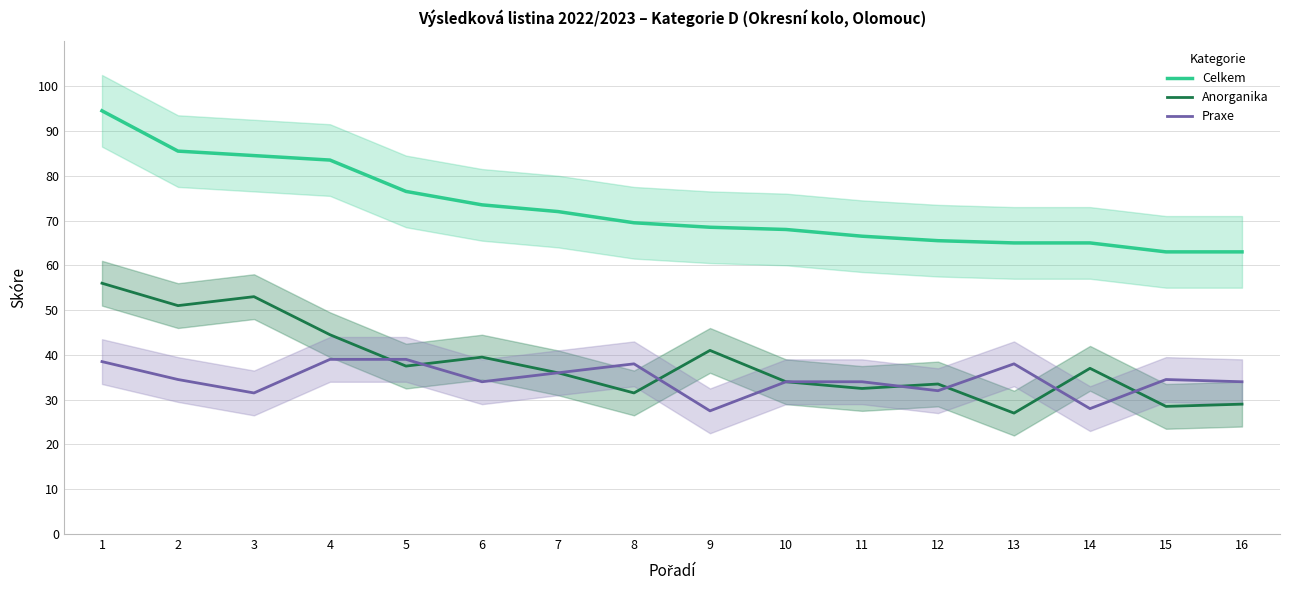

Reading right to left, list all the values displayed in this chart.

Celkem: 63.0	63.0	65.0	65.0	65.5	66.5	68.0	68.5	69.5	72.0	73.5	76.5	83.5	84.5	85.5	94.5
Anorganika: 29.0	28.5	37.0	27.0	33.5	32.5	34.0	41.0	31.5	36.0	39.5	37.5	44.5	53.0	51.0	56.0
Praxe: 34.0	34.5	28.0	38.0	32.0	34.0	34.0	27.5	38.0	36.0	34.0	39.0	39.0	31.5	34.5	38.5